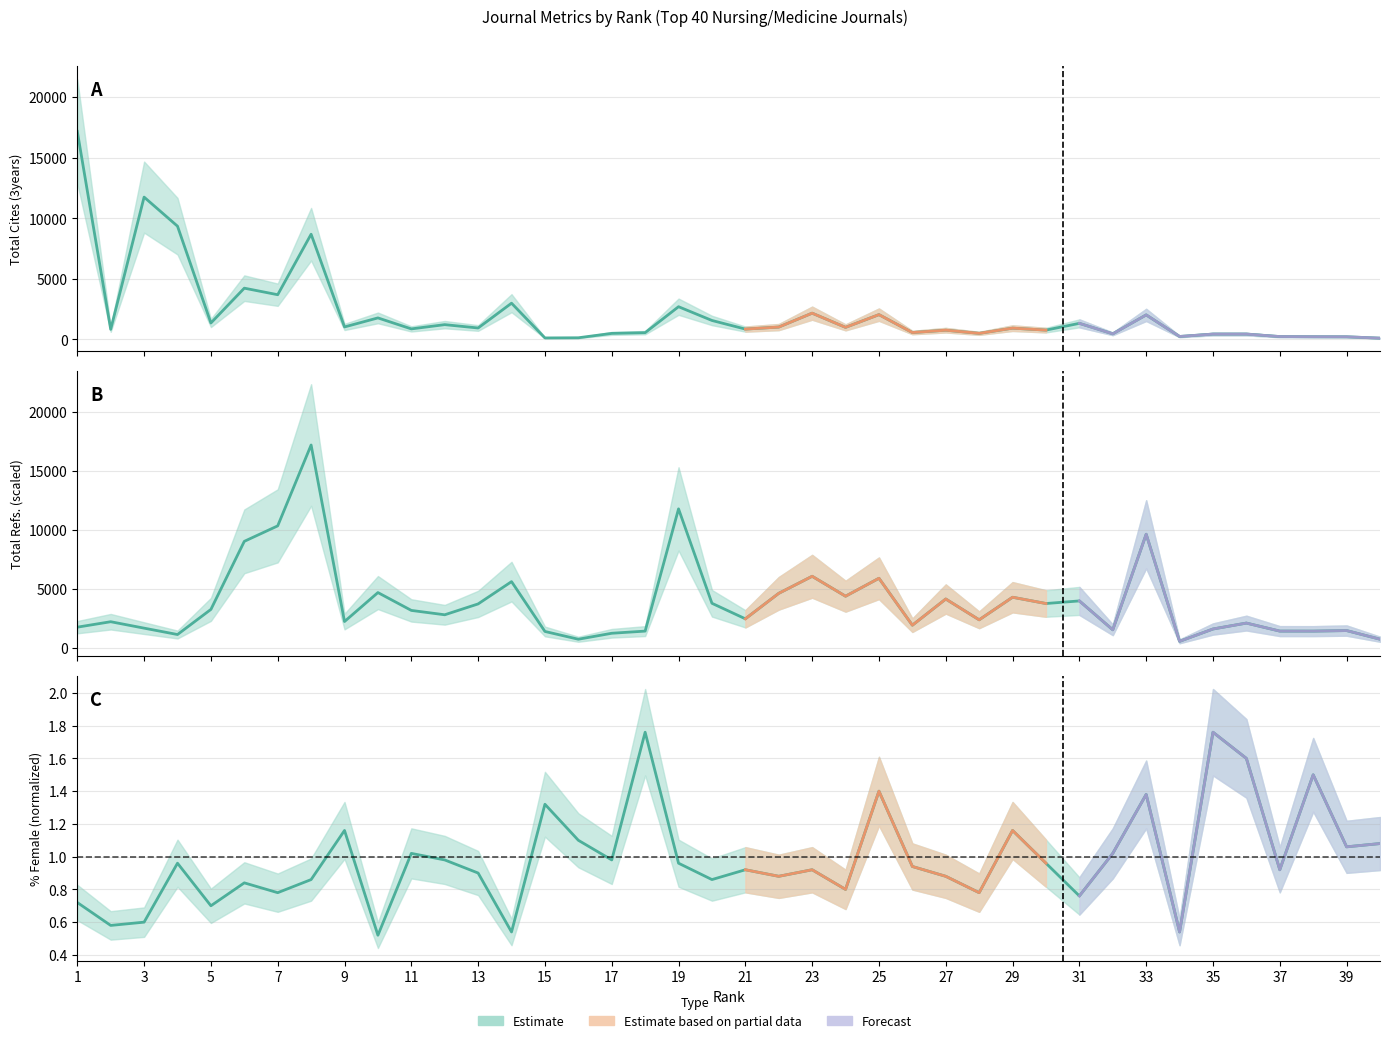

What is the sum of all Total Refs. values?

152829.2